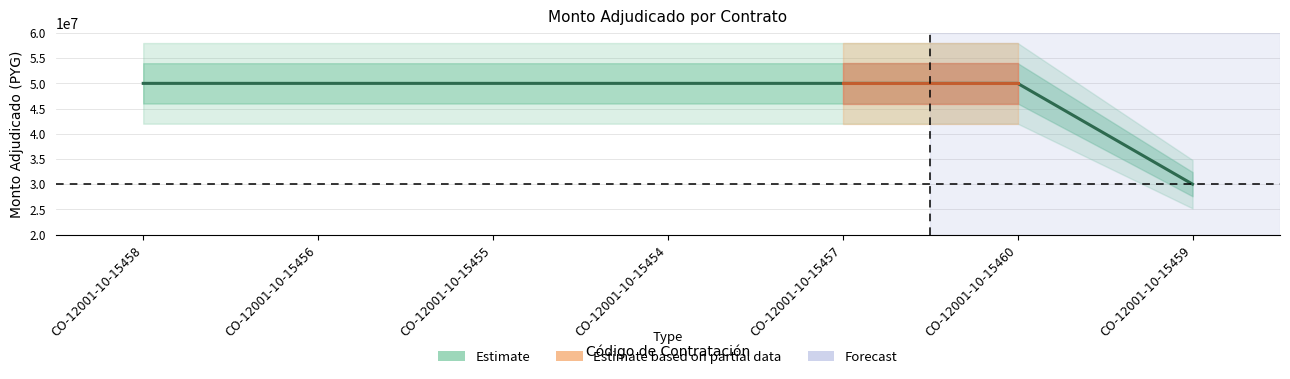

Reading left to right, transcribe all the data shown in this chart.

50000000	50000000	50000000	50000000	50000000	50000000	30000000